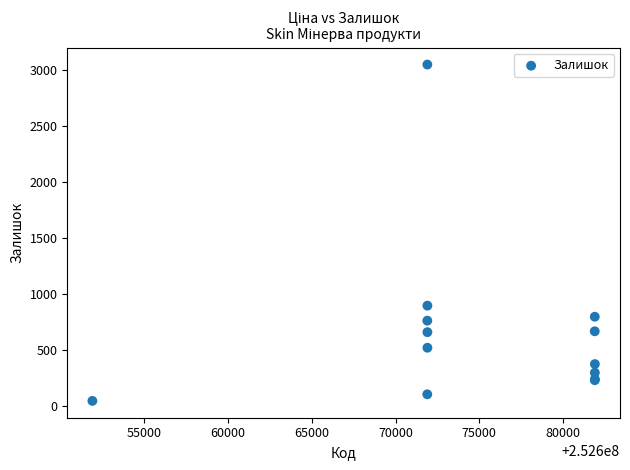

What Y value in the scatter plot is closest to 1545?

894